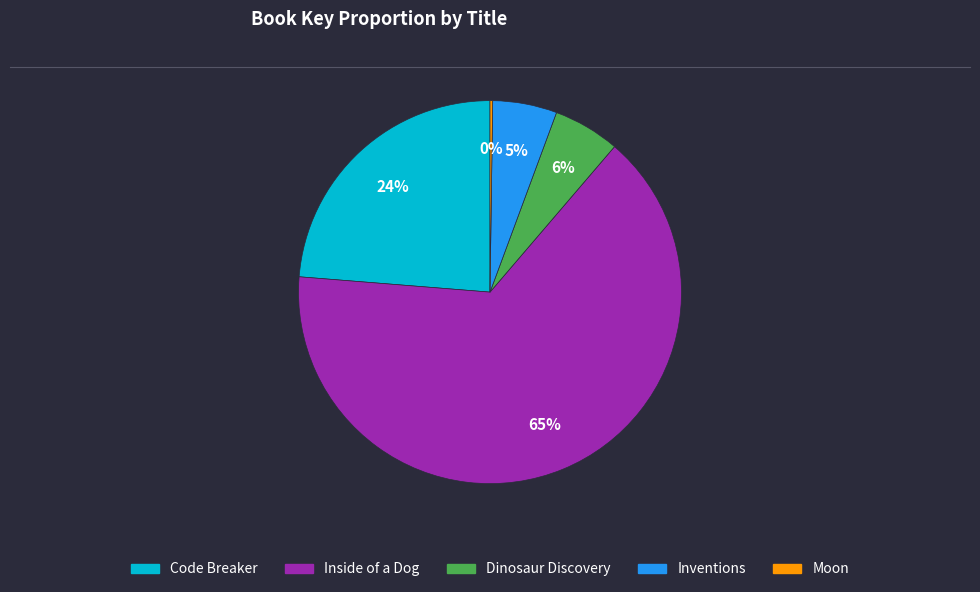

Which slice is the largest?

Inside of a Dog